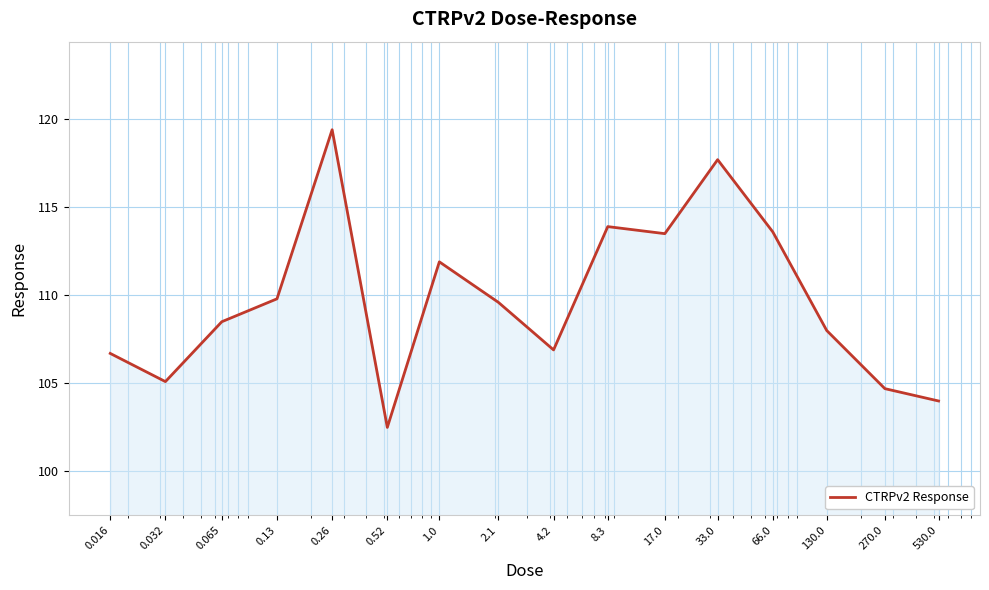

What is the greatest value displayed?

119.4